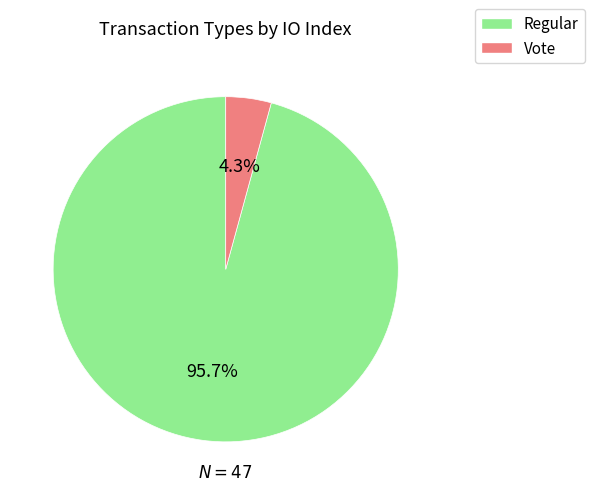

Is there any slice that represents more than half of the pie?

Yes